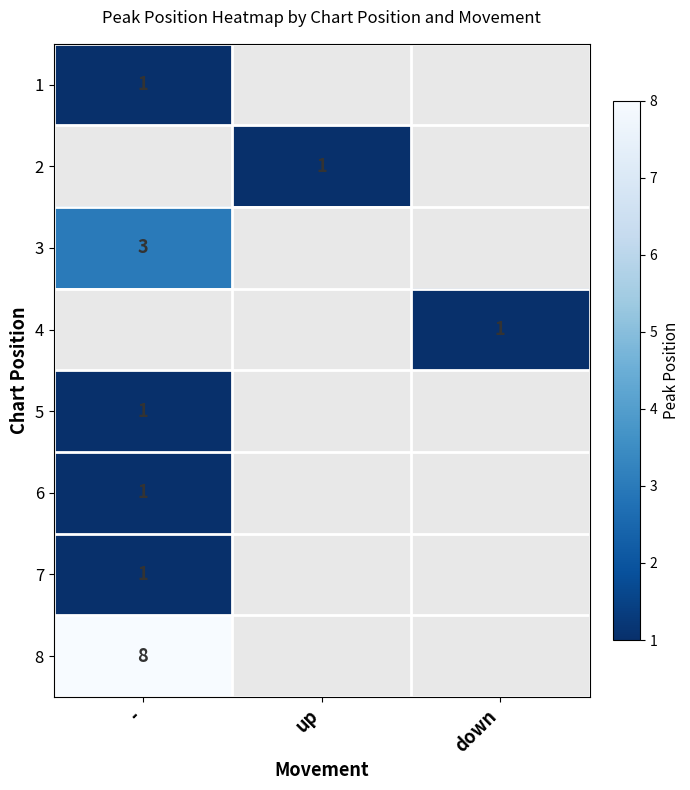

True or false: 5 has a value of 0 at -.

False